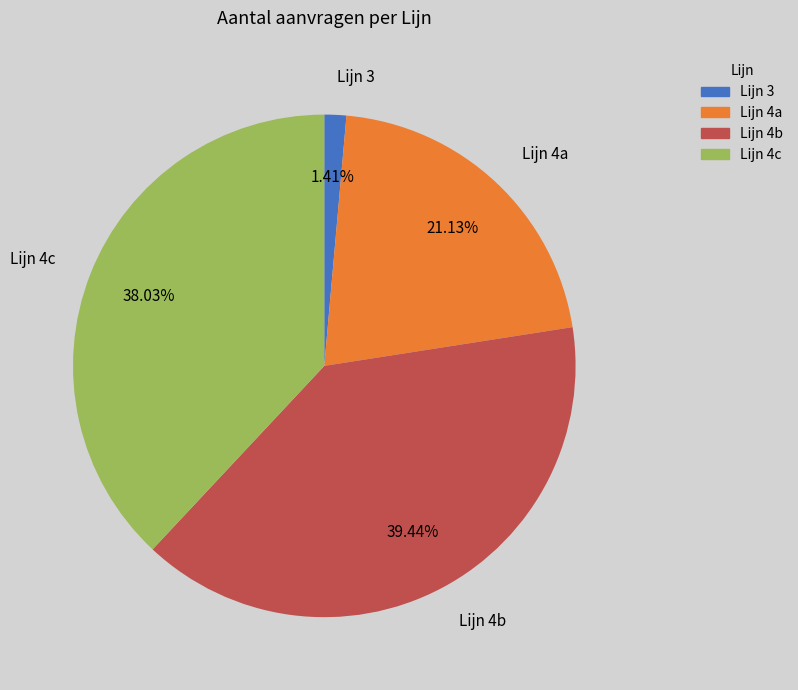

To the nearest percent, what is the combined percentage of Lijn 4c and Lijn 3?

39%